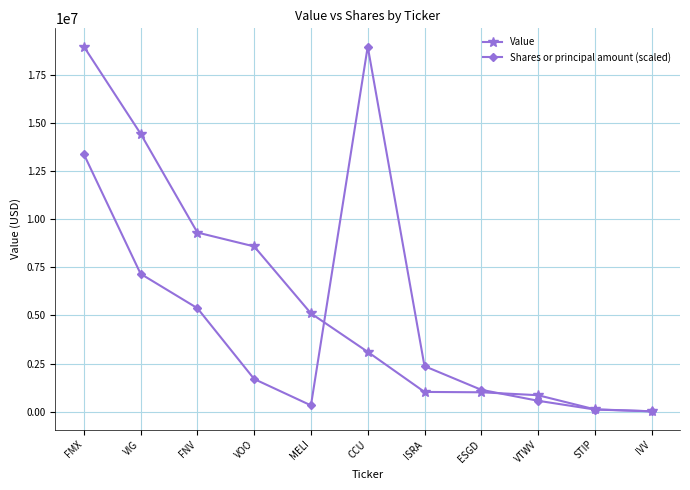

What is the label of the 9th point from the right?

FNV